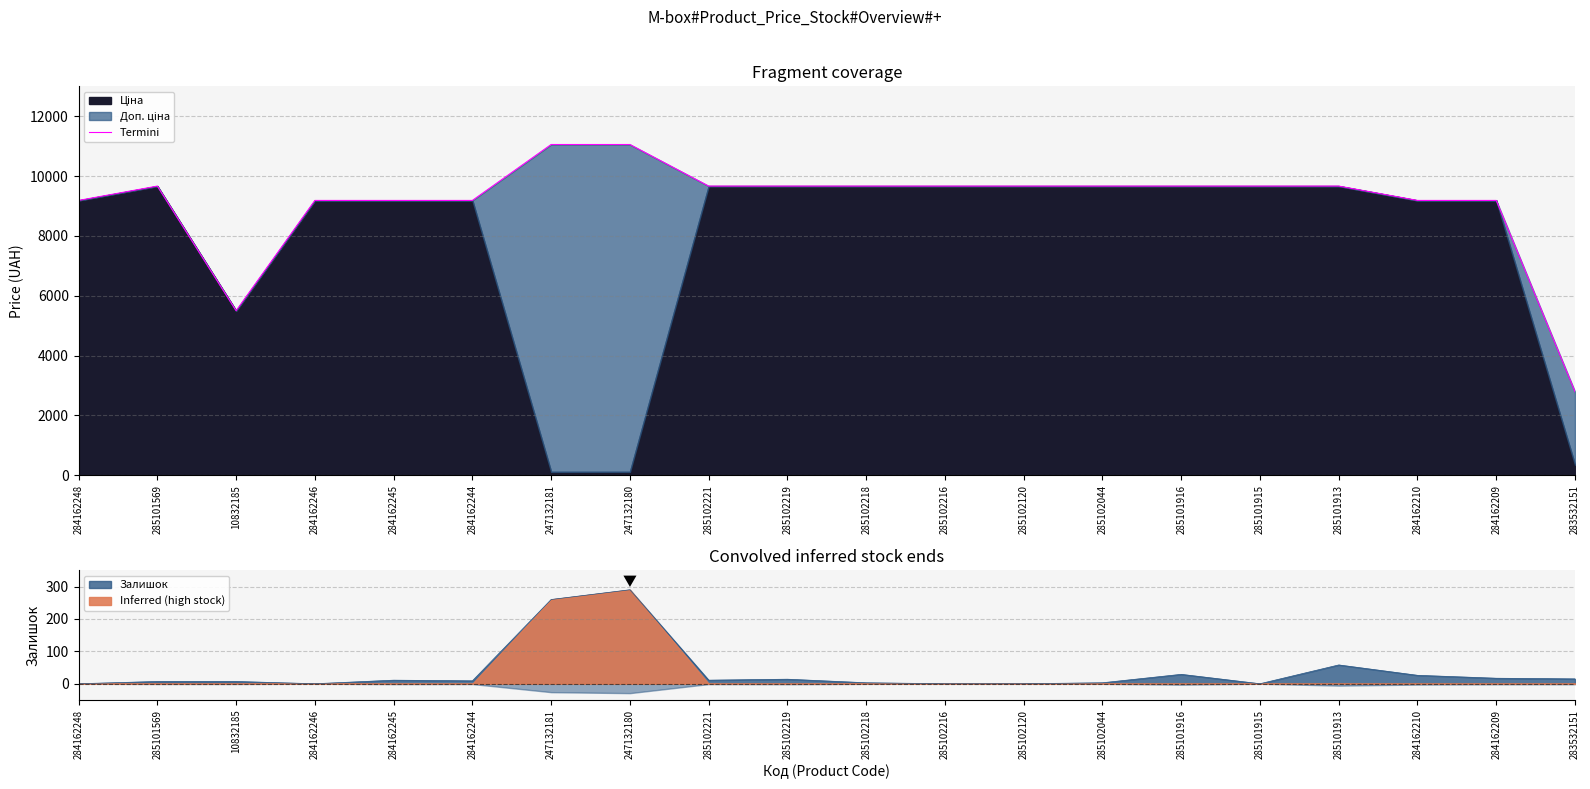

What value does the data have at 10832185?

5497.3